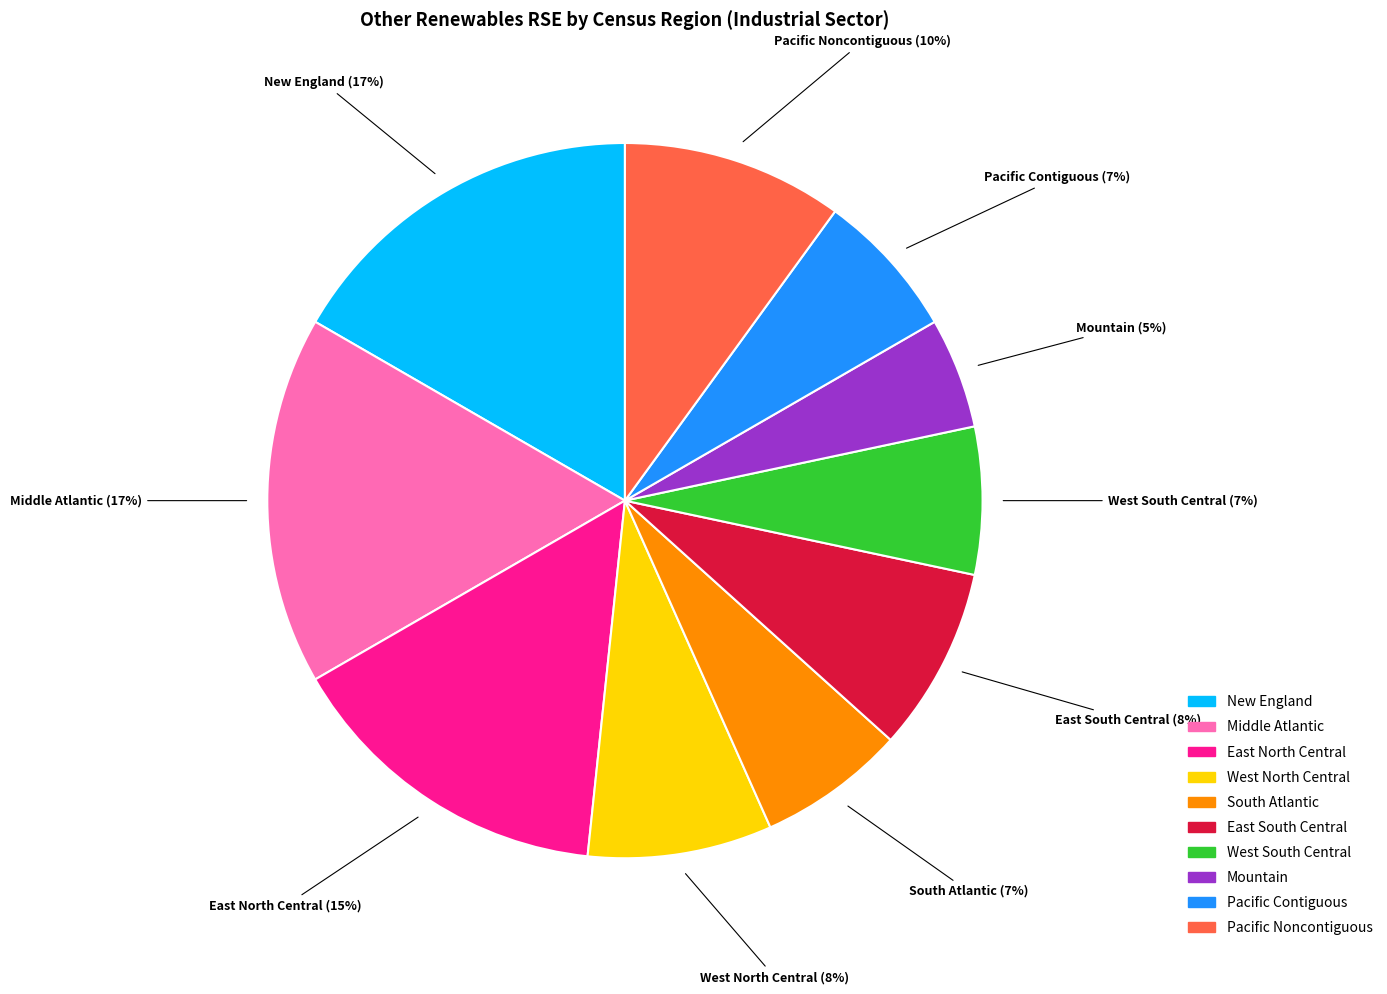

Approximately how many times larger is the value at South Atlantic compared to Pacific Contiguous?

1.0